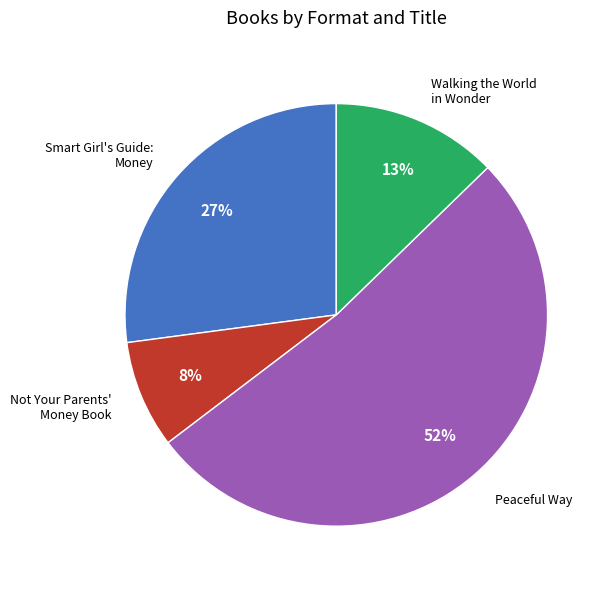

Is there a majority slice in this chart?

Yes